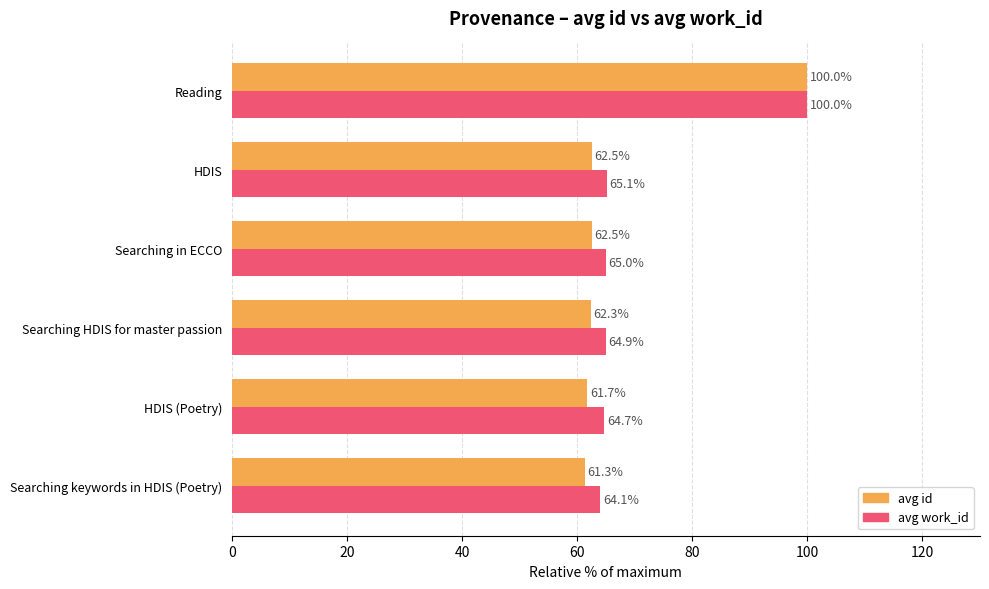

Which series has the largest total across all categories?

avg work_id